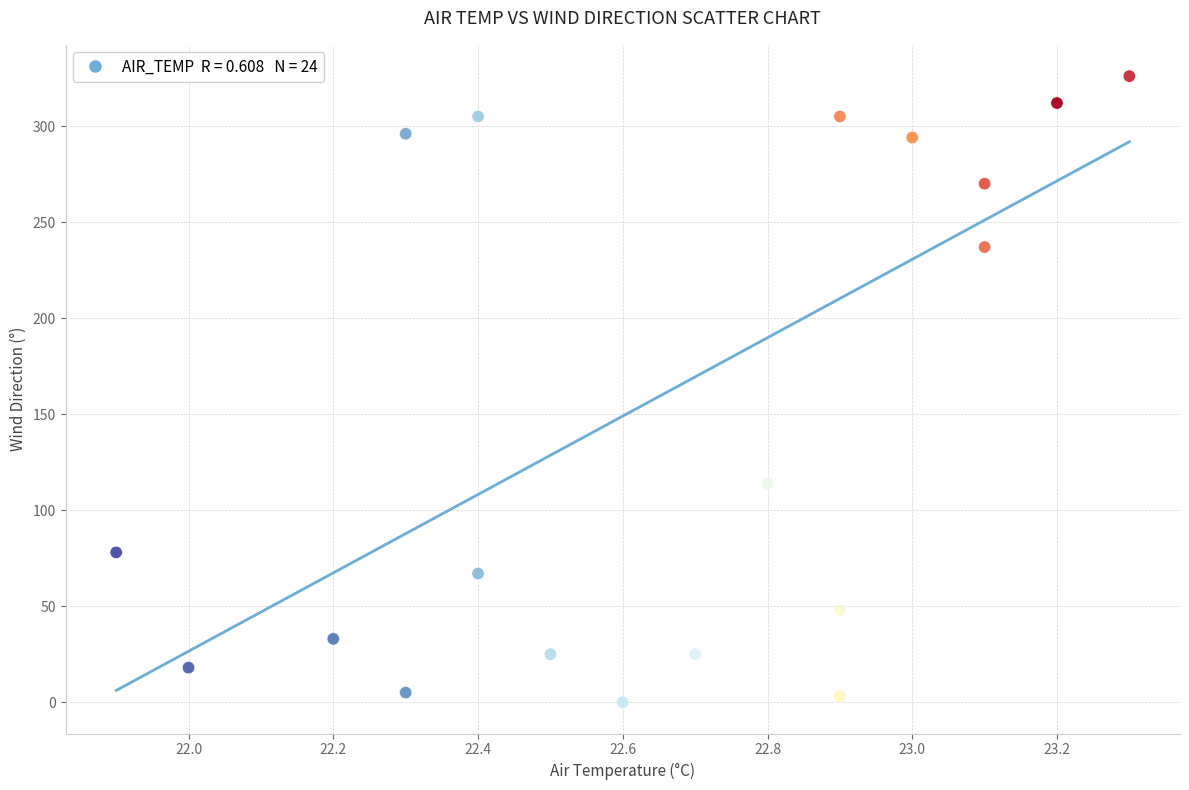

What Y value in the scatter plot is closest to 163?

114